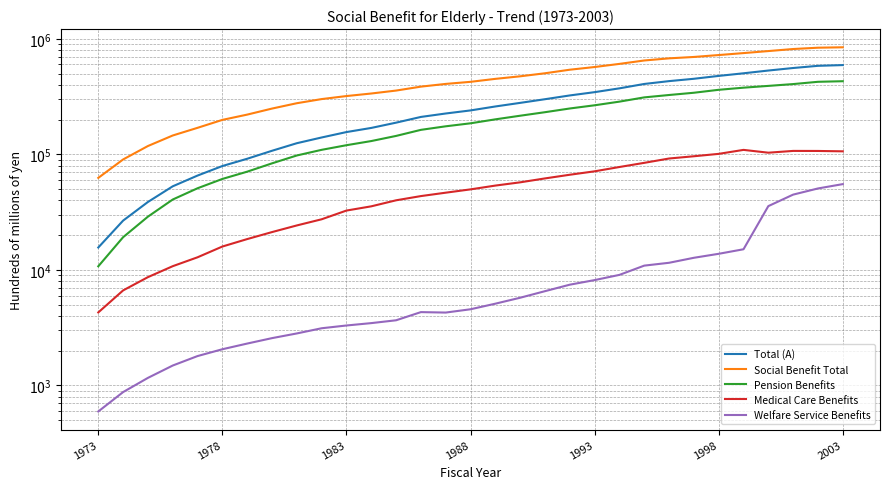

True or false: Social Benefit Total has a value of 489040.4 at 1983.

False